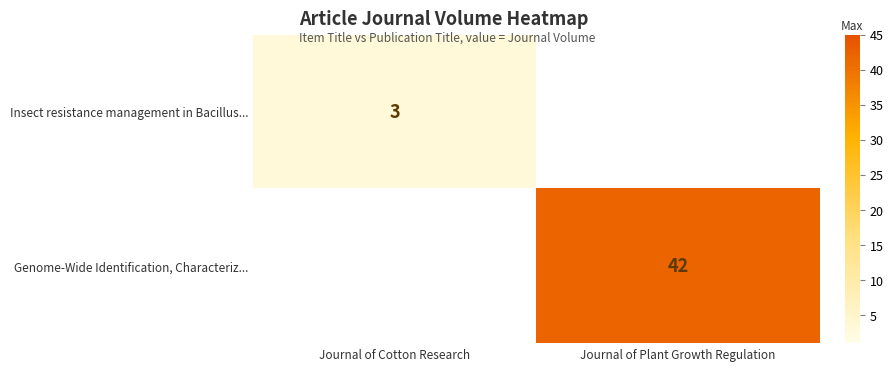

Is it true that Insect resistance management in Bacillus... equals 3 at Journal of Cotton Research?

True